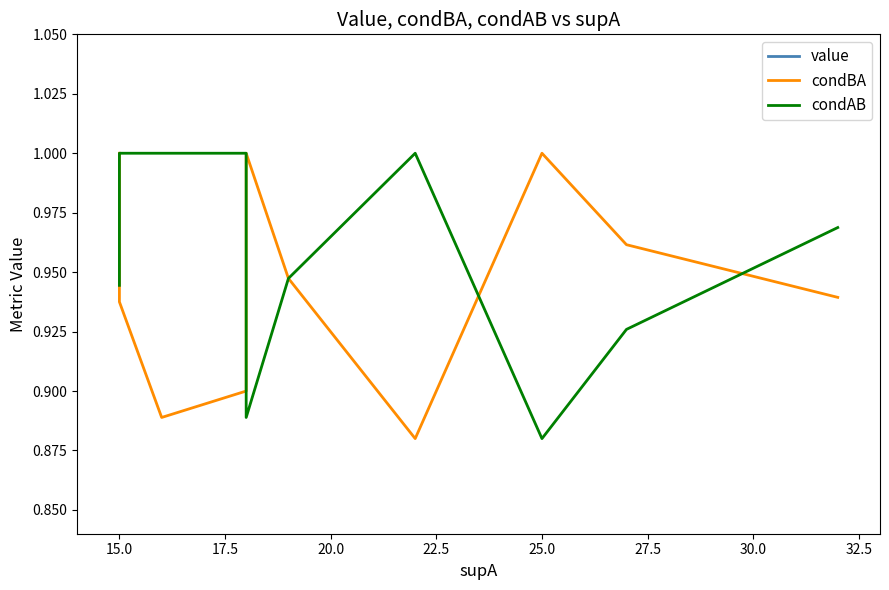

True or false: value and condBA intersect in this chart.

False